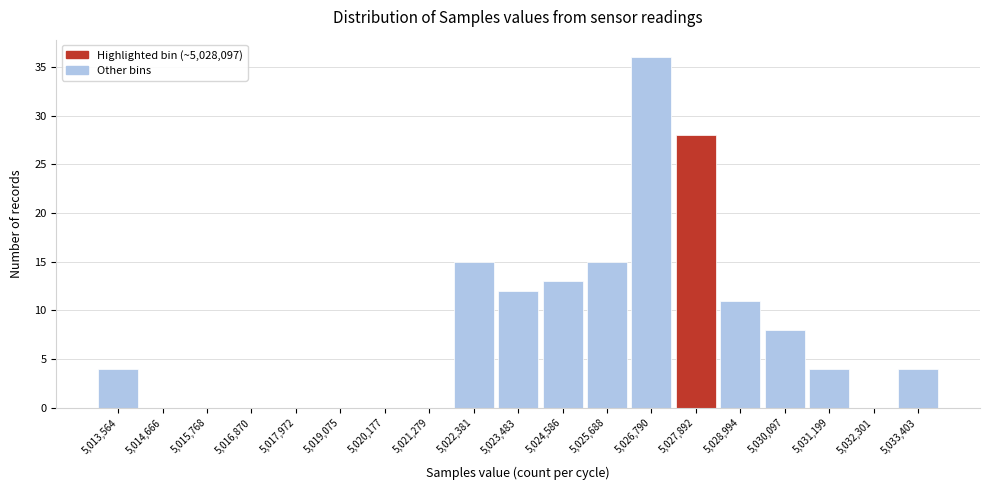

Reading left to right, what are all the values shown in this chart?

5,013,564=4	5,014,666=0	5,015,768=0	5,016,870=0	5,017,972=0	5,019,075=0	5,020,177=0	5,021,279=0	5,022,381=15	5,023,483=12	5,024,586=13	5,025,688=15	5,026,790=36	5,027,892=28	5,028,994=11	5,030,097=8	5,031,199=4	5,032,301=0	5,033,403=4